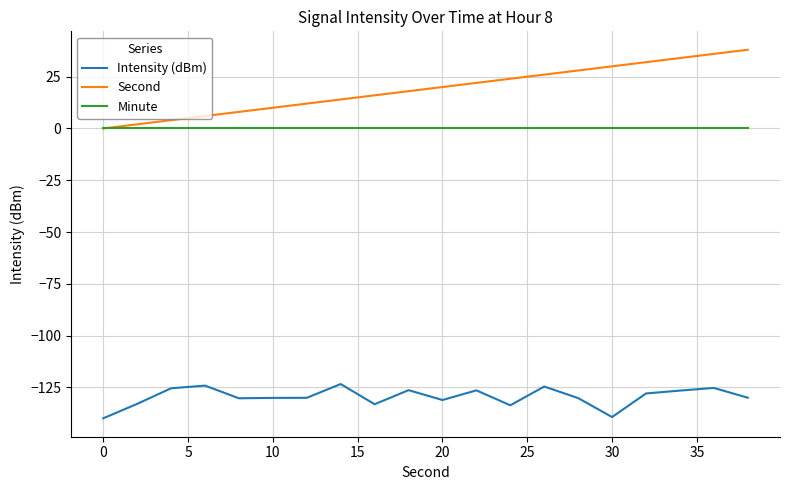

What is the smallest value displayed?

-140.0